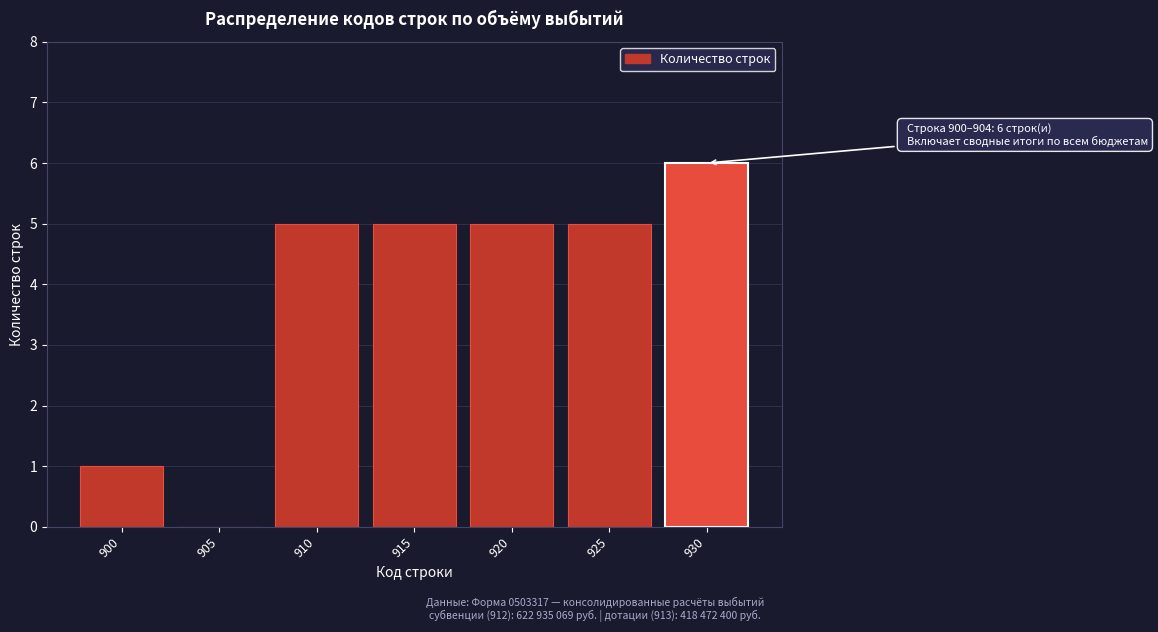

Reading left to right, what are all the values shown in this chart?

900=1	905=0	910=5	915=5	920=5	925=5	930=6